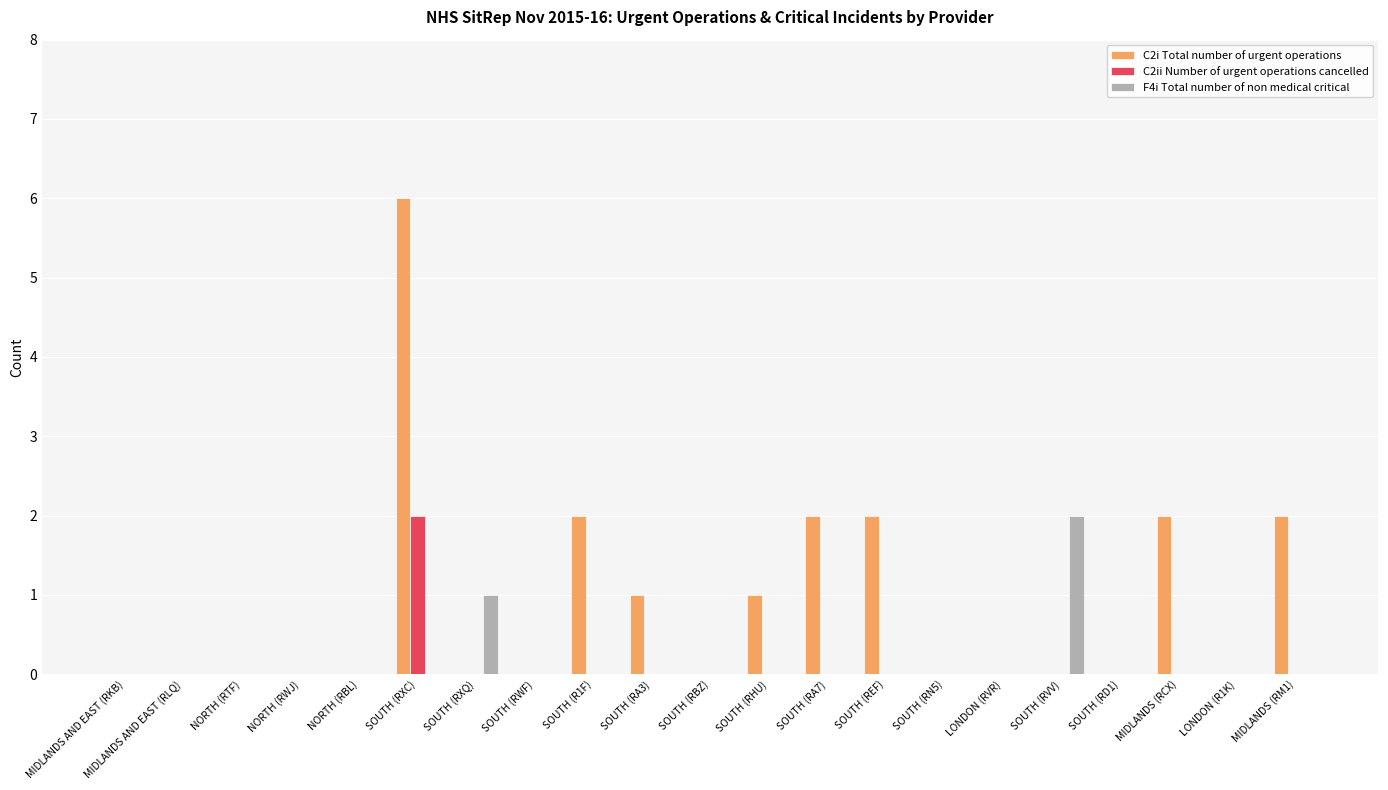

True or false: C2ii Number of urgent operations cancelled has a value of 0 at SOUTH (RA3).

True